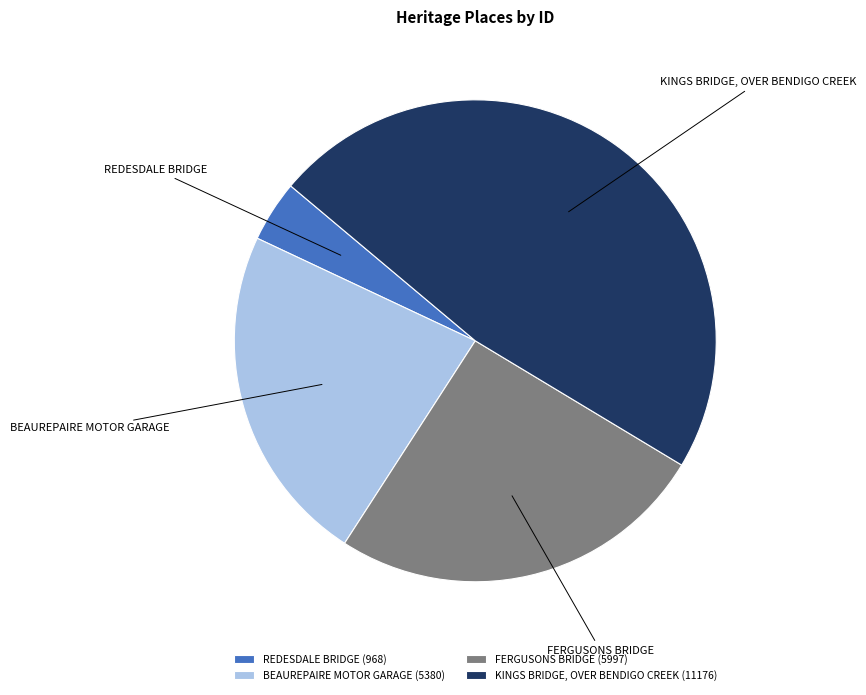

The FERGUSONS BRIDGE slice represents 25% of the pie. True or false?

True